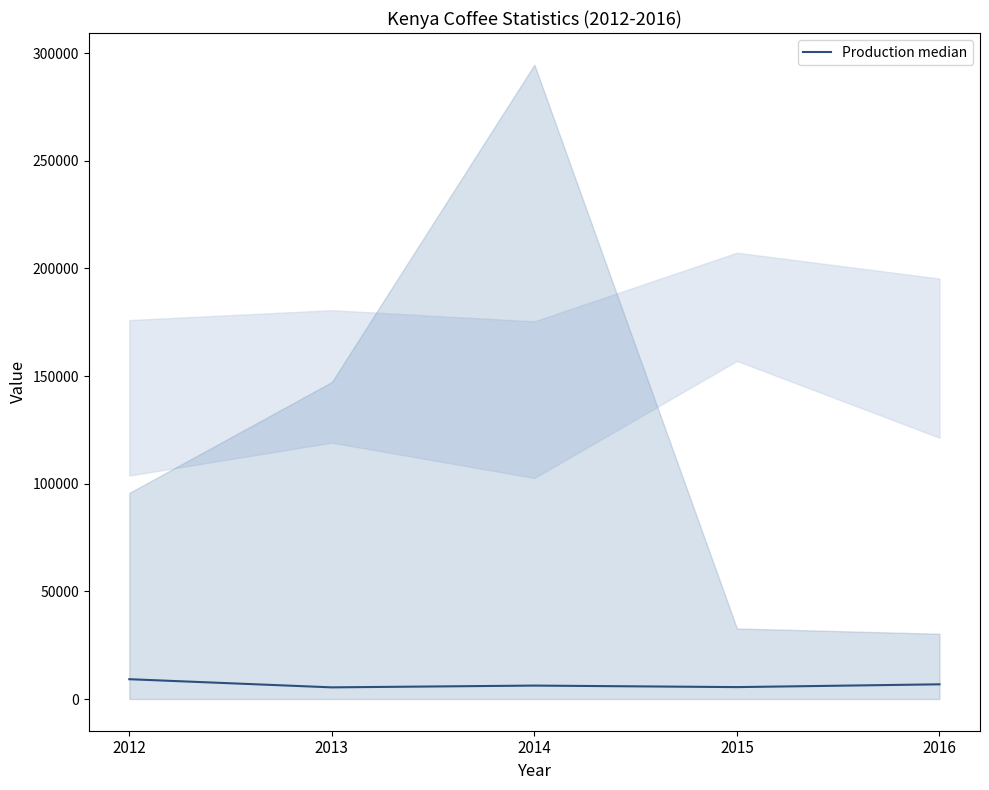

What is the ratio of the value at 2016 to the value at 2012?

0.7